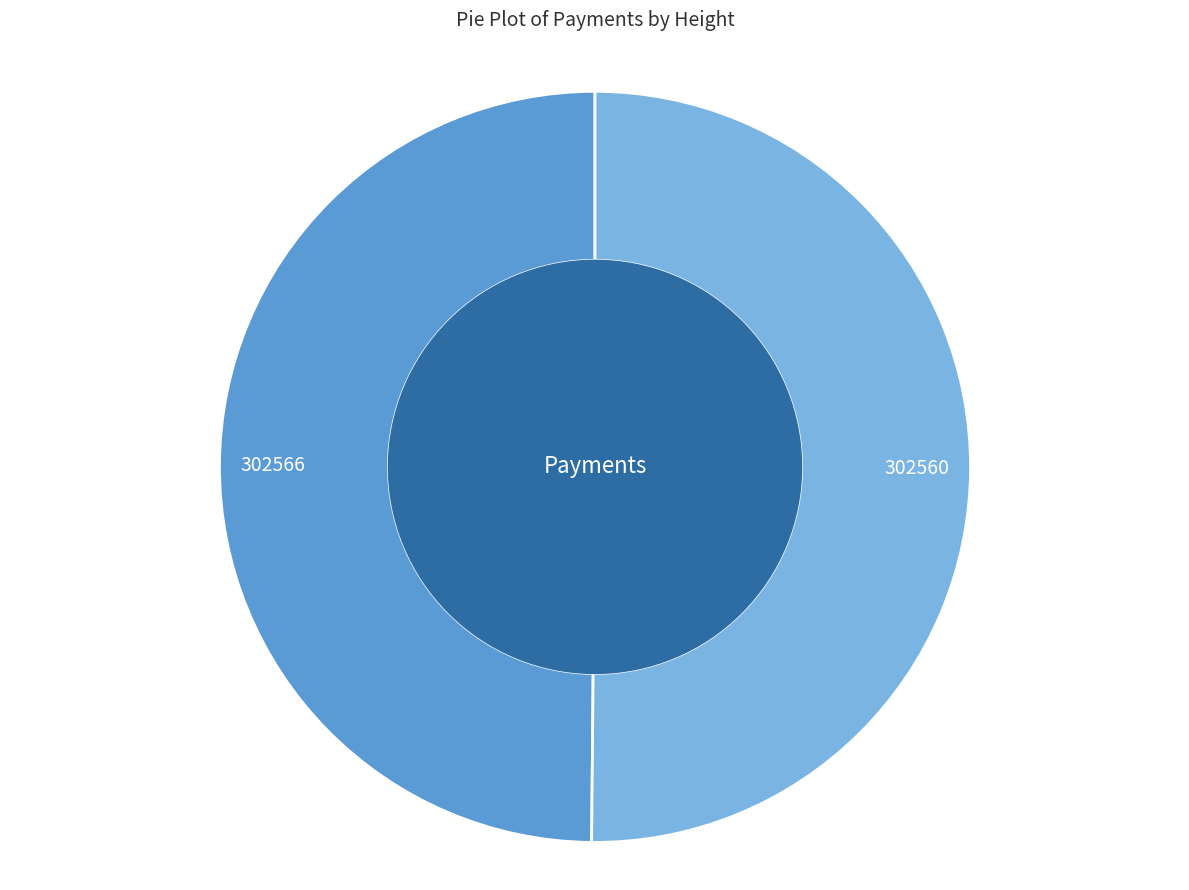

How many segments does this pie chart have?

2